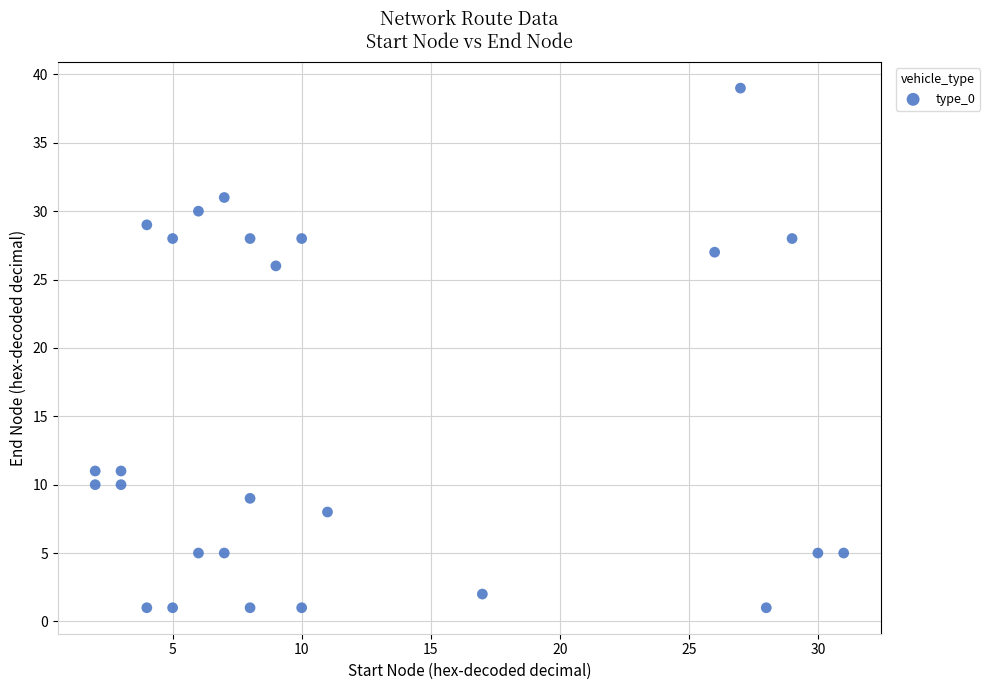

What is the range of X values (max minus min)?

29